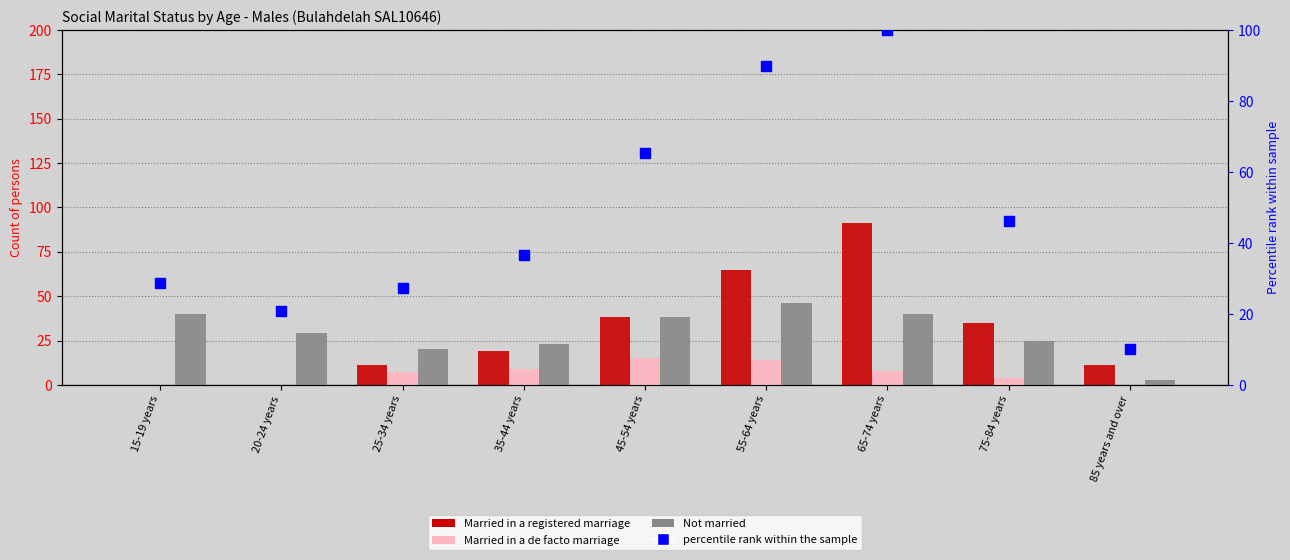

What are all the series names shown in the legend?

Married in a registered marriage, Married in a de facto marriage, Not married, percentile rank within the sample